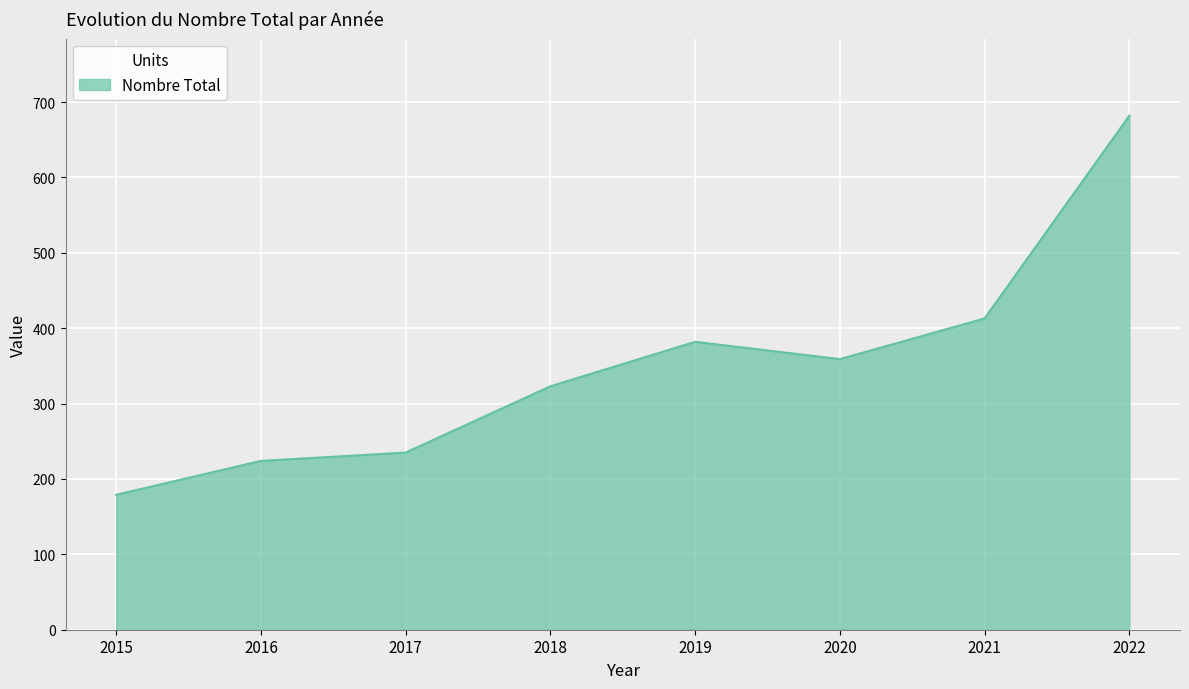

Reading right to left, list all the values displayed in this chart.

682	413	359	382	323	235	224	179